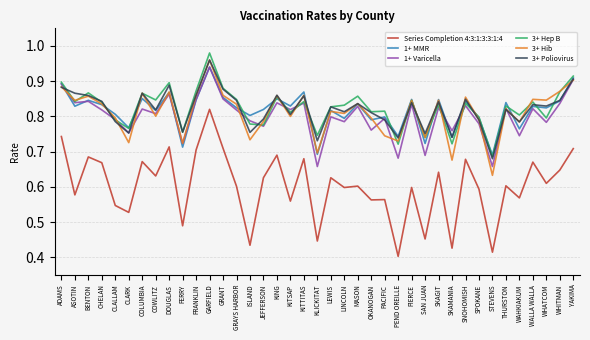

True or false: 1+ MMR and 1+ Varicella intersect in this chart.

True